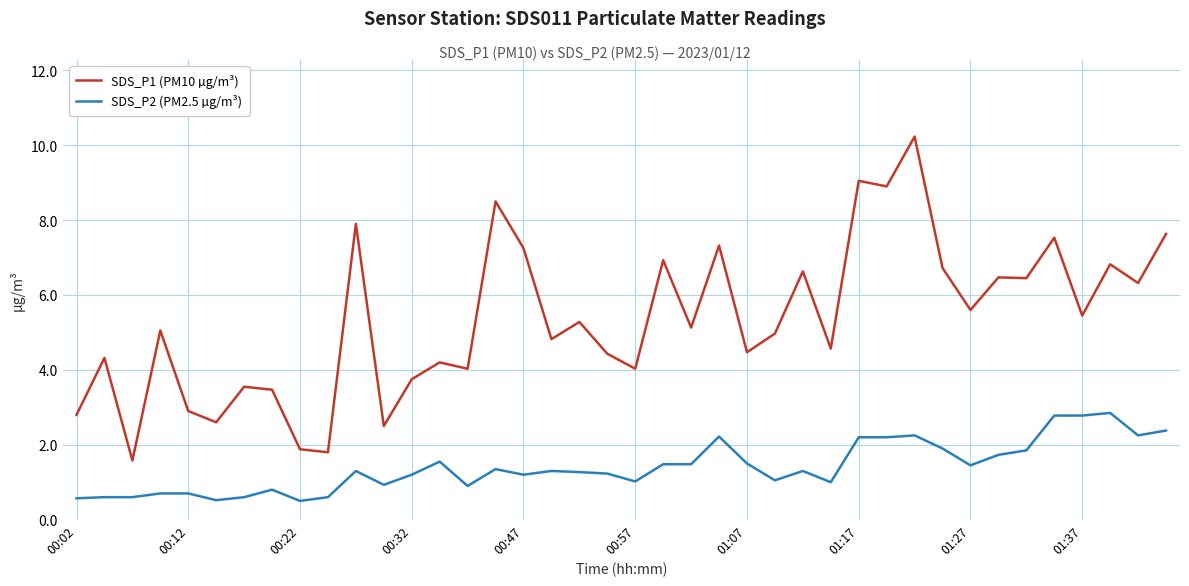

What are all the series names shown in the legend?

SDS_P1 (PM10 µg/m³), SDS_P2 (PM2.5 µg/m³)